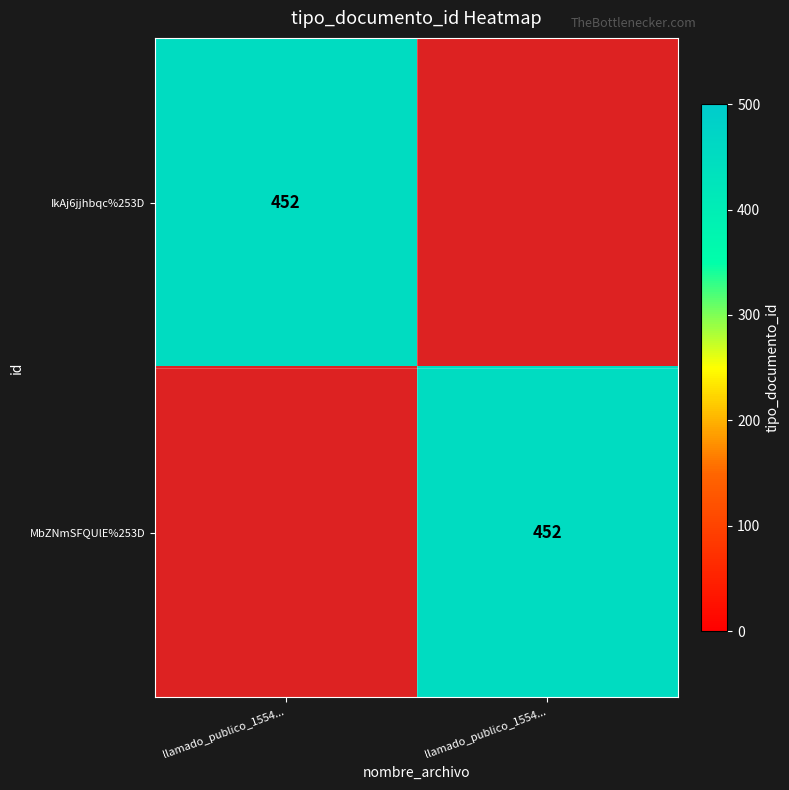

Where is MbZNmSFQUlE%253D nearest to the value 0?

llamado_publico_1554...